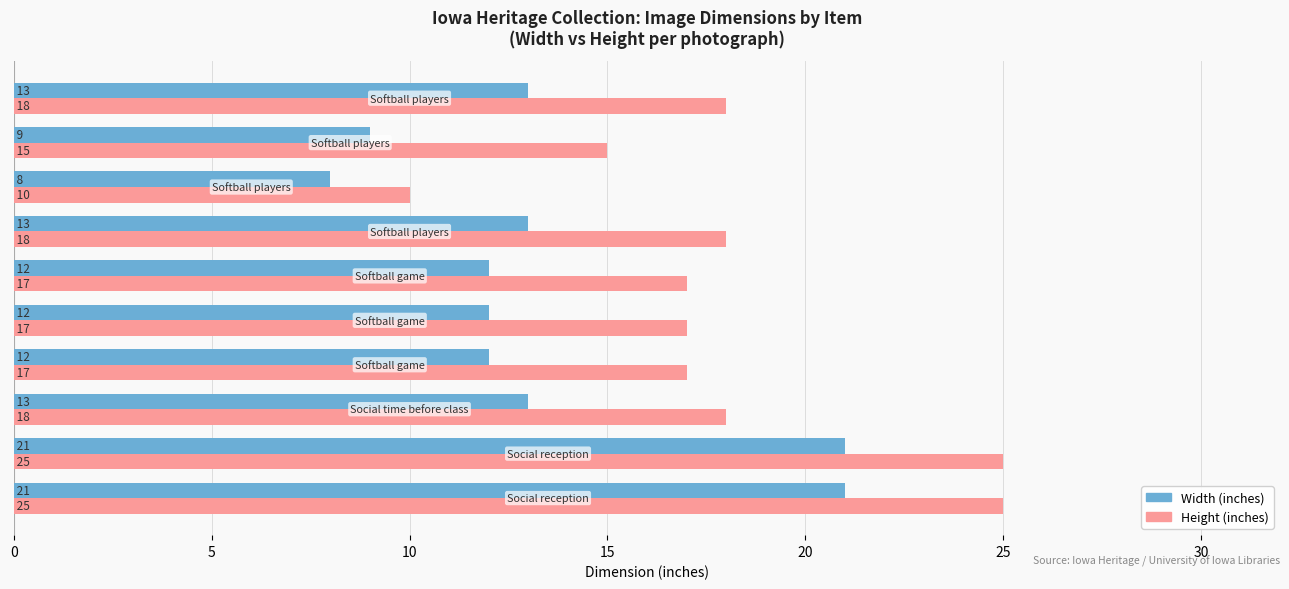

What is the maximum value for Height (inches)?

25